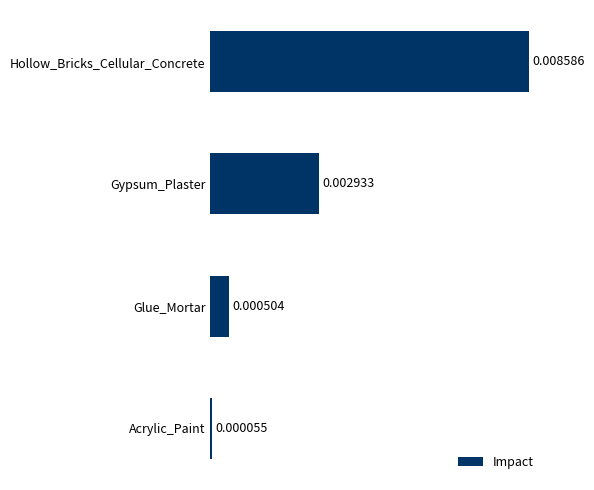

Where is the data nearest to the value 0?

Acrylic_Paint